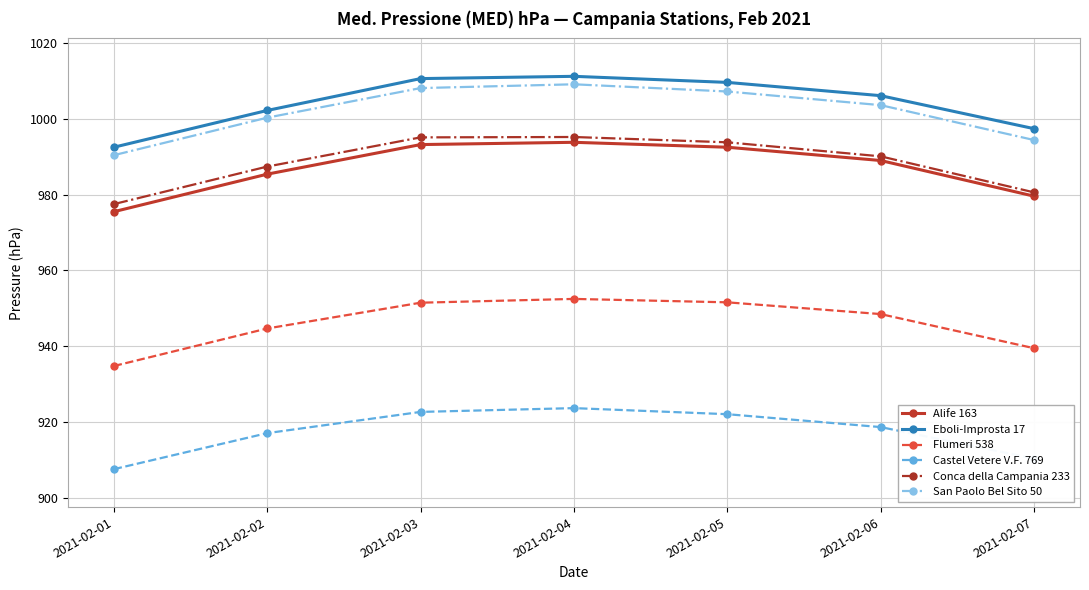

Is the value of Castel Vetere V.F. 769 at 2021-02-03 greater than the value of San Paolo Bel Sito 50 at 2021-02-07?

No